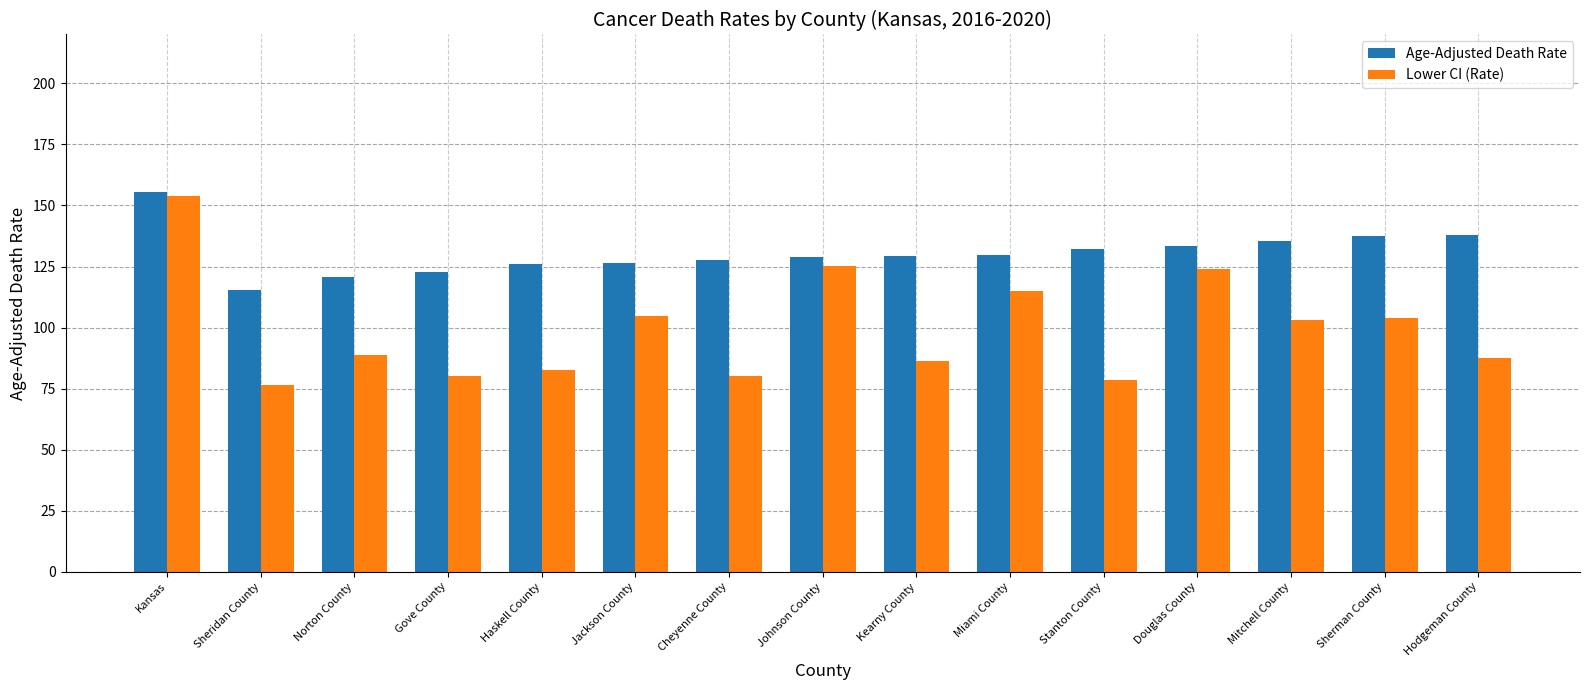

Count the number of categories in the chart.

15